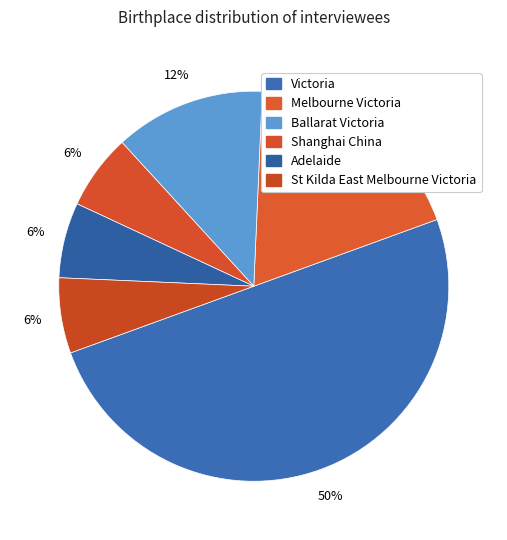

To the nearest percent, what percentage of the pie is Victoria?

50%